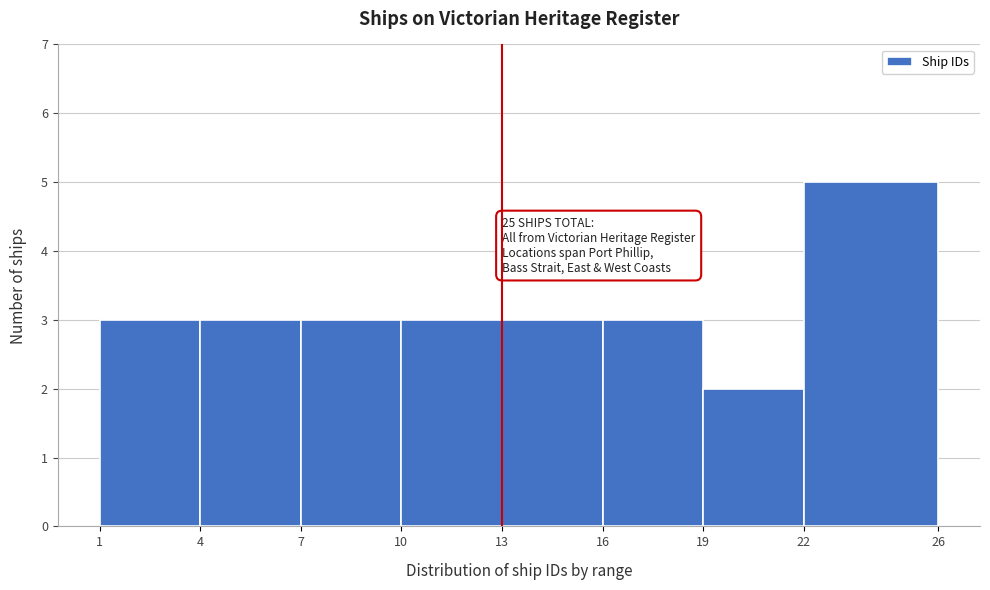

Which range on the x-axis has the tallest bar?

22 to 26